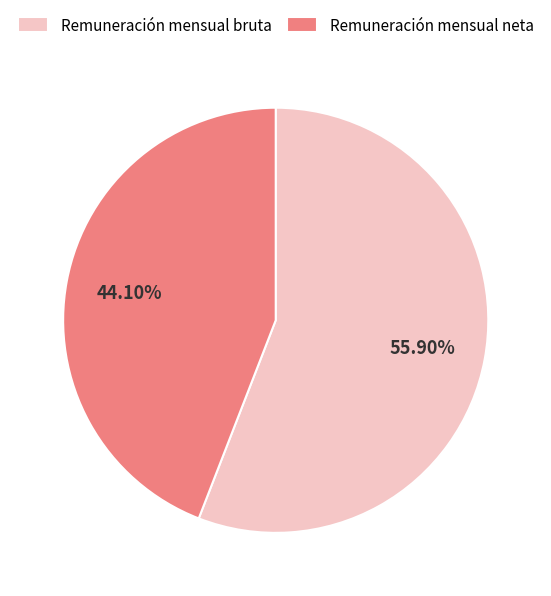

Is there any slice that represents more than half of the pie?

Yes